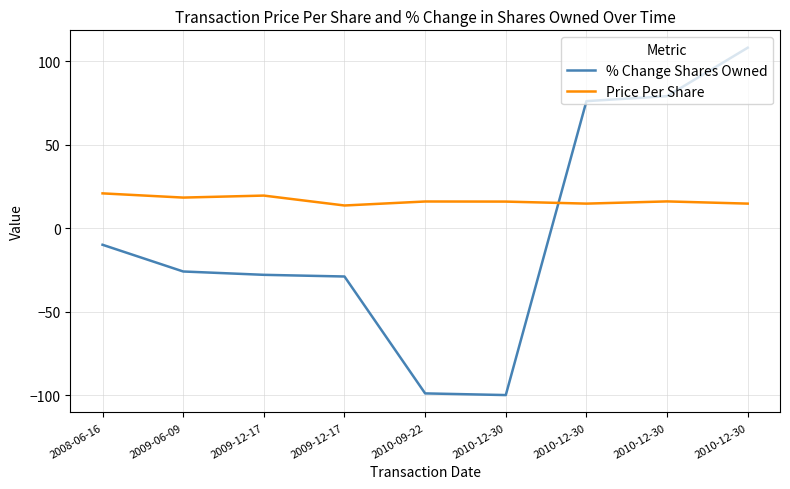

Rank the categories by Price Per Share value from highest to lowest.

2008-06-16, 2009-12-17, 2009-06-09, 2010-12-30, 2010-09-22, 2010-12-30, 2010-12-30, 2010-12-30, 2009-12-17